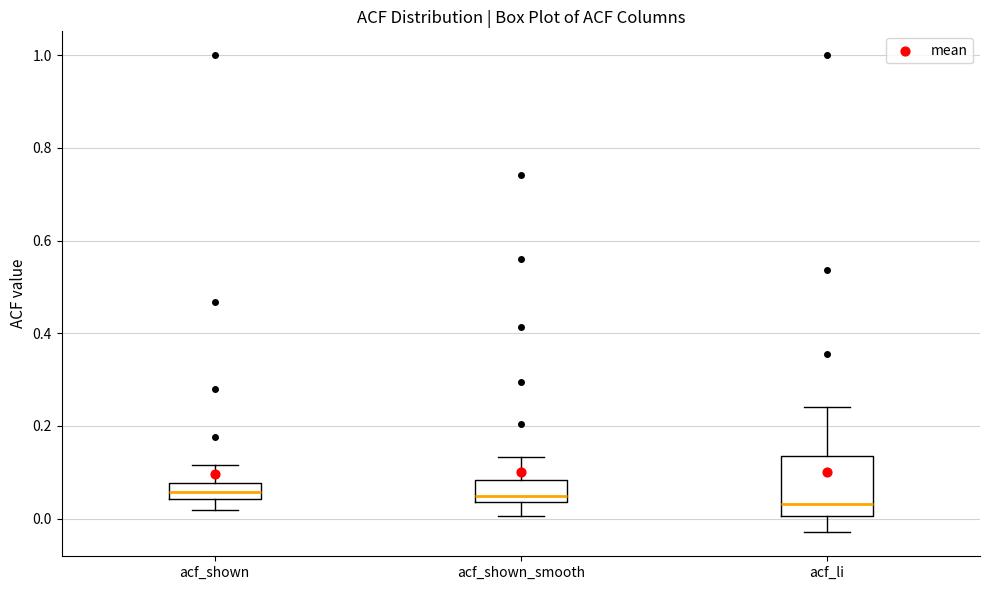

Reading left to right, read every box against the y-axis: the position of its median line, the range the box covers, and the ends of its whiskers. The values are not printed on the chart, so give them approximately, as read against the axis.

acf_shown: median 0.06, box 0.04 to 0.08, whiskers 0.02 to 0.12
acf_shown_smooth: median 0.04 (just above the box's lower edge), box 0.04 to 0.08, whiskers 0.00 to 0.14
acf_li: median 0.04, box 0.00 to 0.14, whiskers -0.02 to 0.24